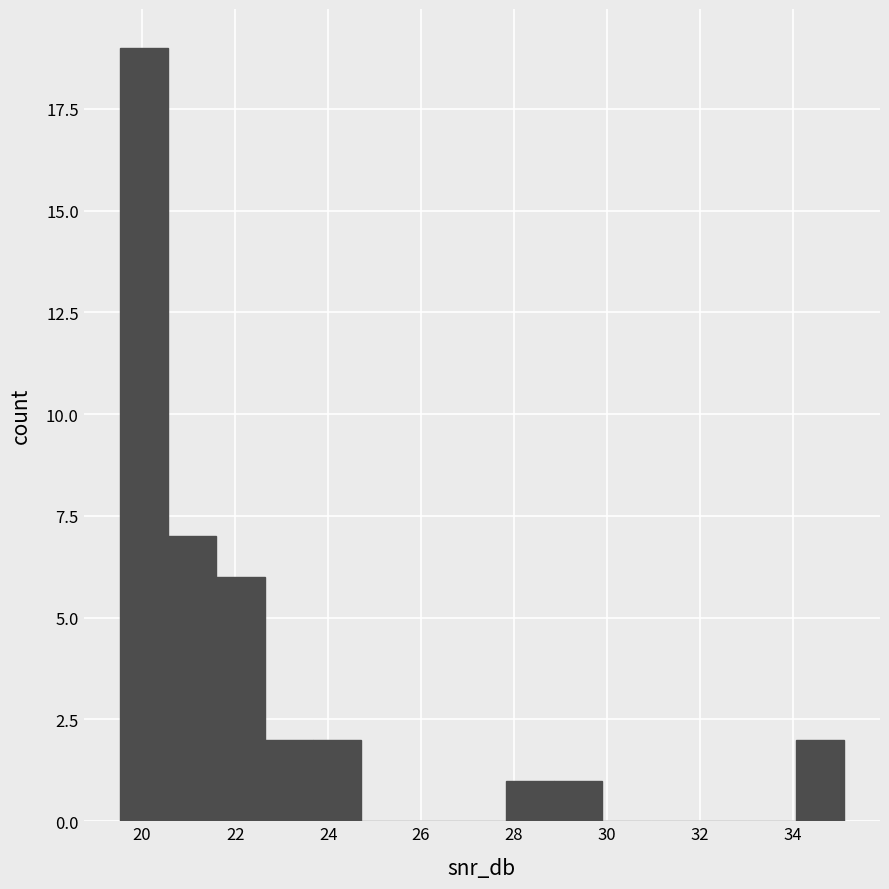

Reading left to right, list every bar in this chart as the range it spans on the x-axis followed by its height. Neither the bar edges nor the heights are printed on the chart, so give them approximately, as read against the axes.

19.6 to 20.6: 19
20.6 to 21.6: 7
21.6 to 22.6: 6
22.6 to 23.6: 2
23.6 to 24.8: 2
24.8 to 25.8: 0
25.8 to 26.8: 0
26.8 to 27.8: 0
27.8 to 28.8: 1
28.8 to 30.0: 1
30.0 to 31.0: 0
31.0 to 32.0: 0
32.0 to 33.0: 0
33.0 to 34.0: 0
34.0 to 35.0: 2